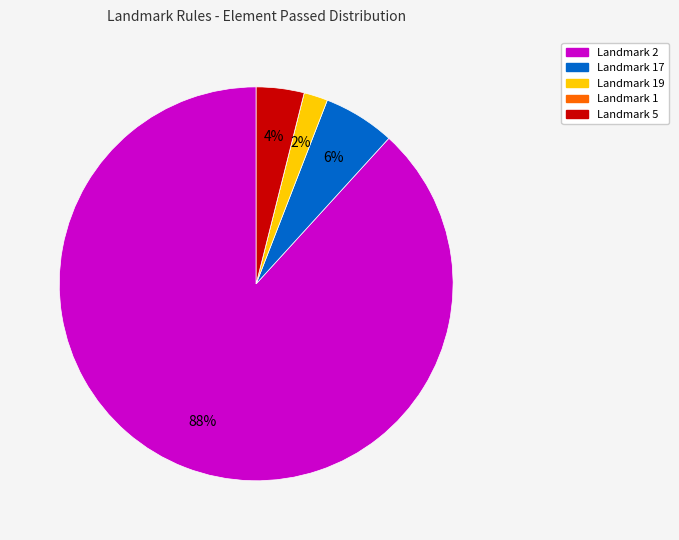

Is there any slice that represents more than half of the pie?

Yes